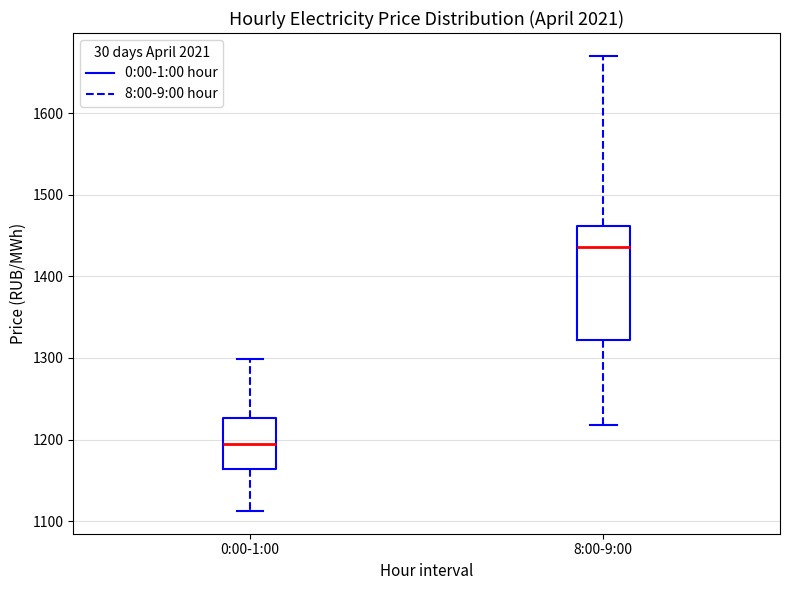

Which box has the highest median line?

8:00-9:00